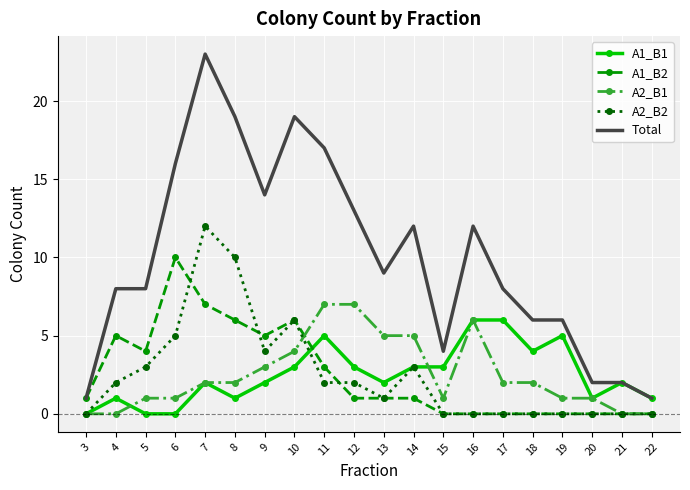

Reading left to right, transcribe all the data shown in this chart.

A1_B1: 3=0	4=1	5=0	6=0	7=2	8=1	9=2	10=3	11=5	12=3	13=2	14=3	15=3	16=6	17=6	18=4	19=5	20=1	21=2	22=1
A1_B2: 3=1	4=5	5=4	6=10	7=7	8=6	9=5	10=6	11=3	12=1	13=1	14=1	15=0	16=0	17=0	18=0	19=0	20=0	21=0	22=0
A2_B1: 3=0	4=0	5=1	6=1	7=2	8=2	9=3	10=4	11=7	12=7	13=5	14=5	15=1	16=6	17=2	18=2	19=1	20=1	21=0	22=0
A2_B2: 3=0	4=2	5=3	6=5	7=12	8=10	9=4	10=6	11=2	12=2	13=1	14=3	15=0	16=0	17=0	18=0	19=0	20=0	21=0	22=0
Total: 3=1	4=8	5=8	6=16	7=23	8=19	9=14	10=19	11=17	12=13	13=9	14=12	15=4	16=12	17=8	18=6	19=6	20=2	21=2	22=1